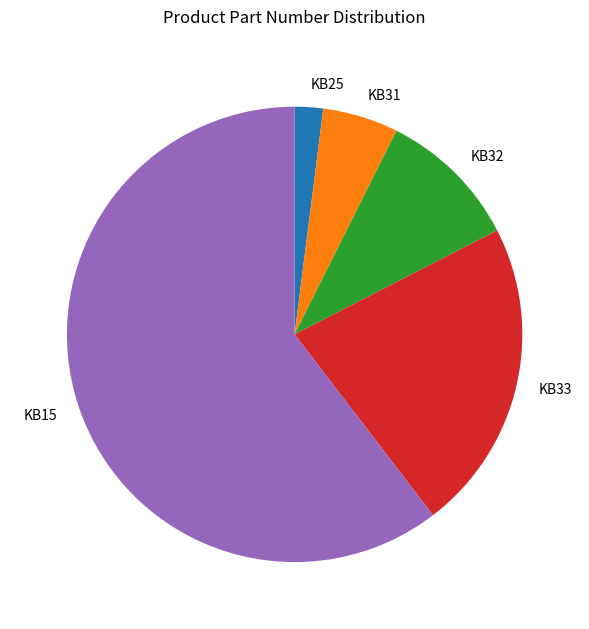

Between KB32 and KB31, which is larger?

KB32